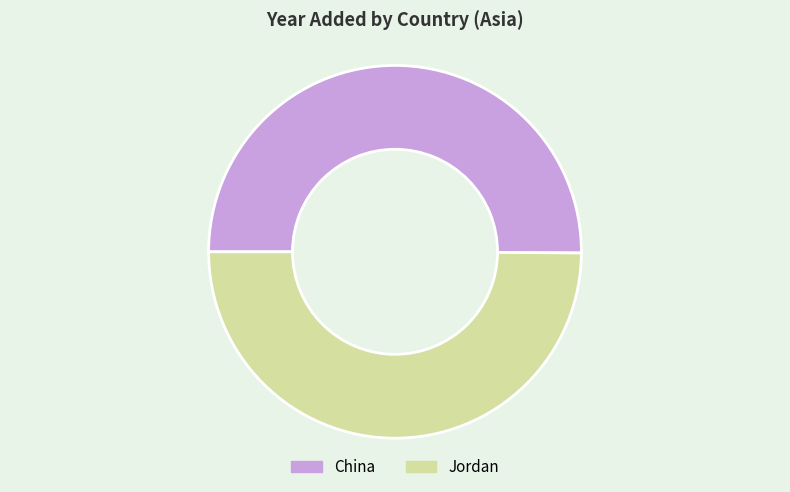

Is it true that China is 50% of the pie?

True